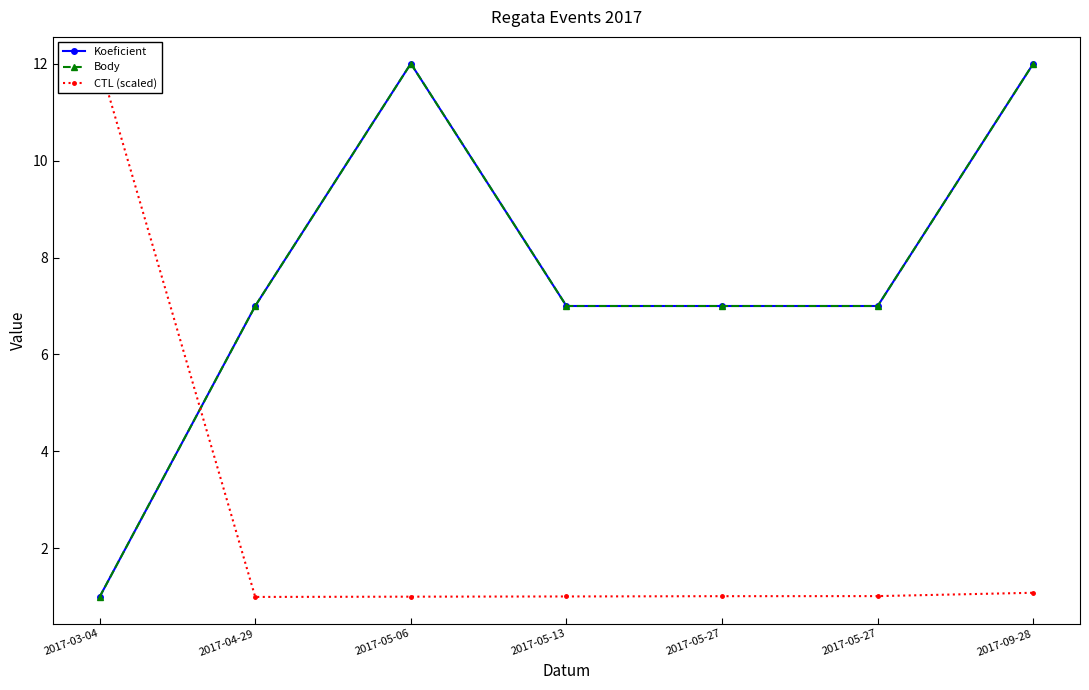

True or false: Body has more than 2 points higher than both neighbors.

False